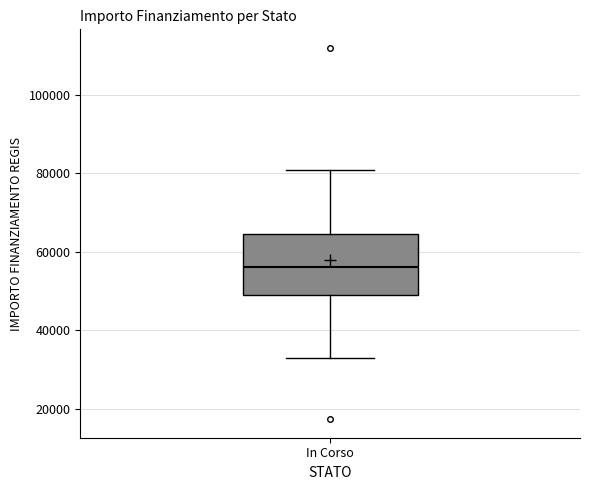

Transcribe this box plot: give where the median line is, the range the box spans, and where the two whiskers end, as read against the y-axis. The values are not printed on the chart, so give them approximately, as read against the axis.

median 56000, box 50000 to 64000, whiskers 32000 to 80000